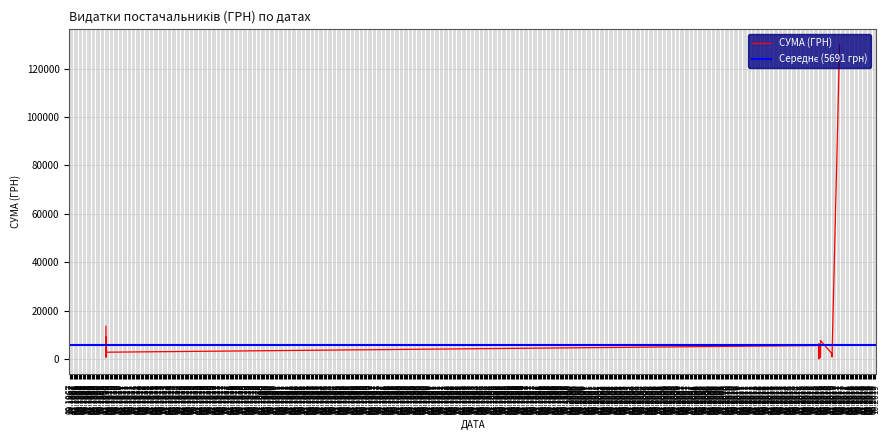

Rank the categories by value from highest to lowest.

08.06.2017, 01.01.1970, 01.01.1970, 01.01.1970, 16.03.2016, 02.02.2016, 02.02.2016, 02.02.2016, 02.02.2016, 02.02.2016, 02.02.2016, 02.02.2016, 01.01.1970, 02.02.2016, 09.12.2016, 12.12.2016, 02.02.2016, 02.02.2016, 02.02.2016, 02.02.2016, 02.02.2016, 14.03.2016, 02.02.2016, 02.02.2016, 14.03.2016, 02.02.2016, 02.02.2016, 09.12.2016, 02.02.2016, 01.01.1970, 02.02.2016, 02.02.2016, 02.02.2016, 02.02.2016, 23.02.2016, 02.02.2016, 02.02.2016, 02.02.2016, 02.02.2016, 08.02.2016